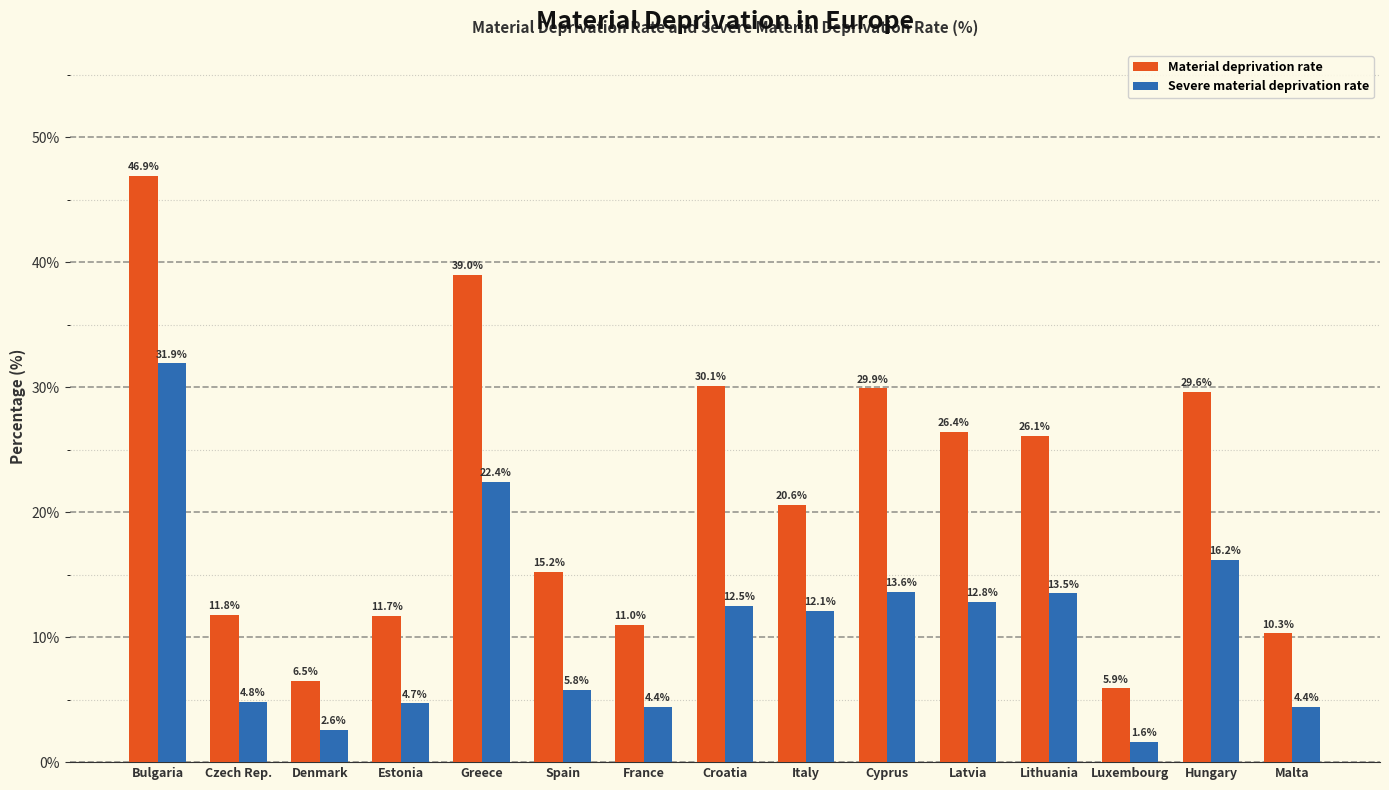

Is the value of Severe material deprivation rate at Lithuania greater than the value of Material deprivation rate at Czech Rep.?

Yes